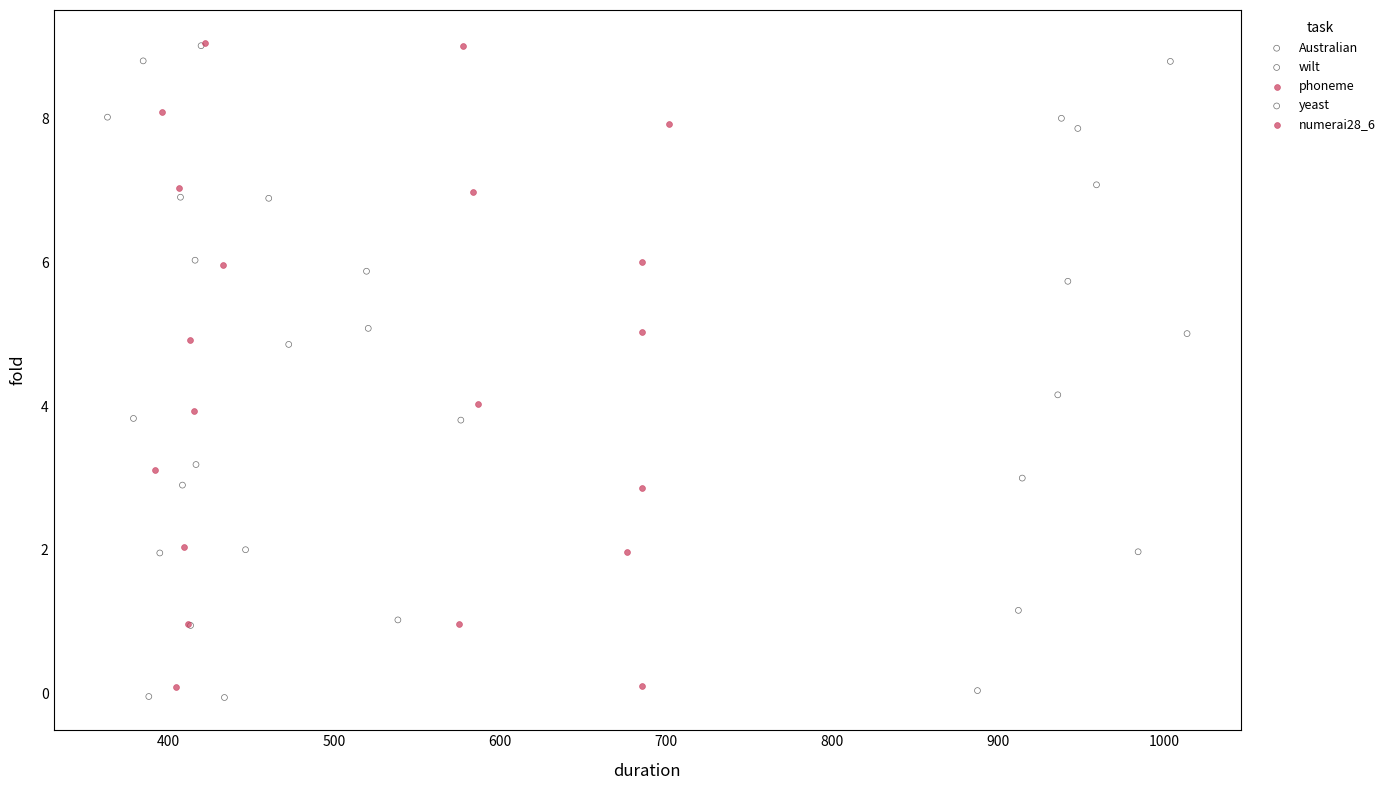

Which series has the largest Y range (max minus min)?

wilt